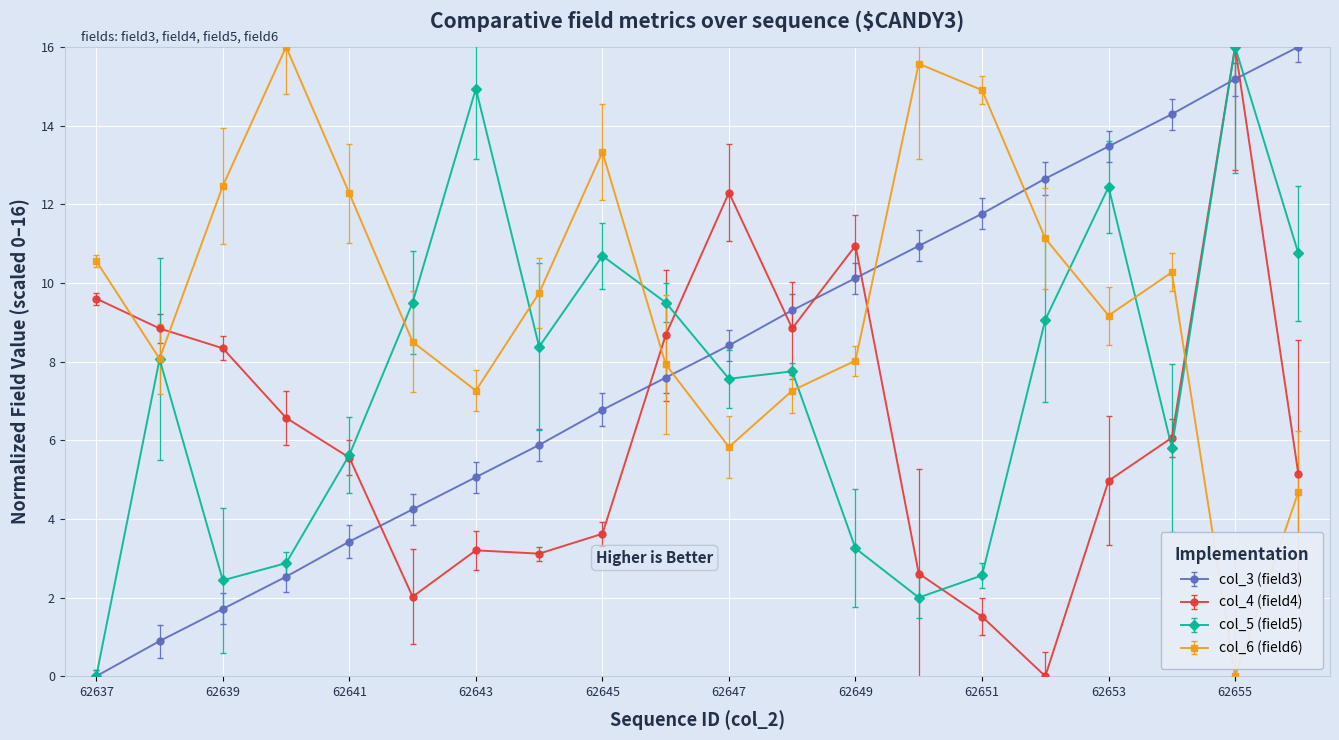

List the series in order of their overall mean, highest first.

col_6 (field6), col_3 (field3), col_5 (field5), col_4 (field4)